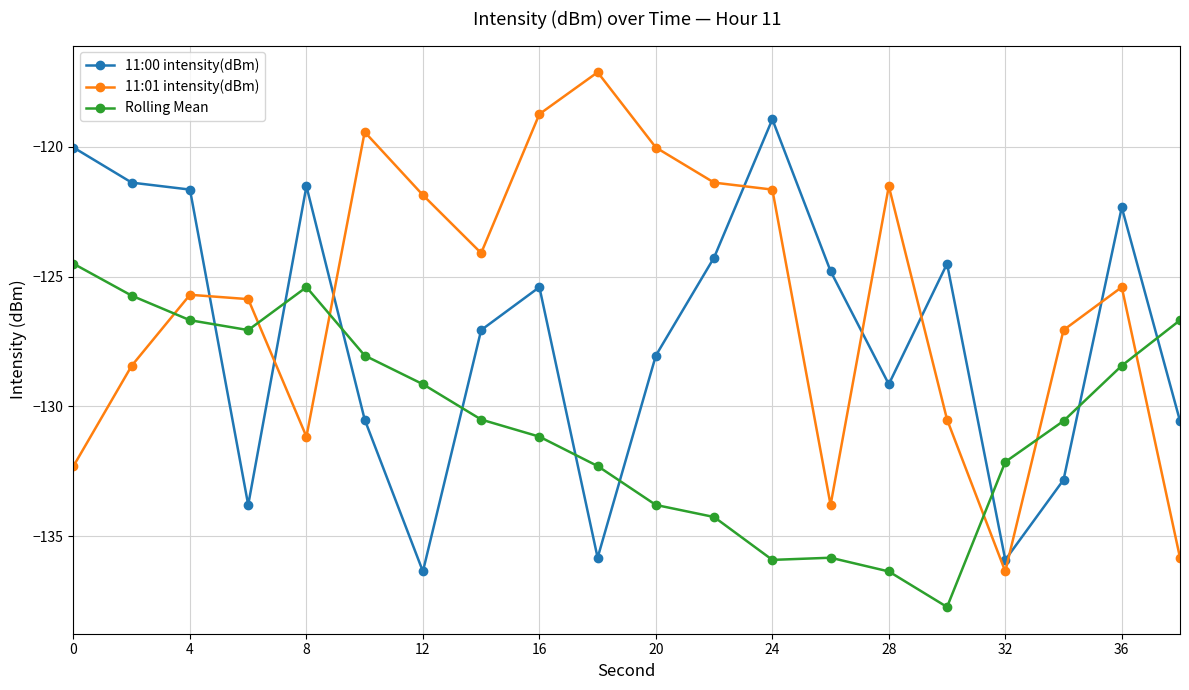

What is the greatest value displayed?

-117.1